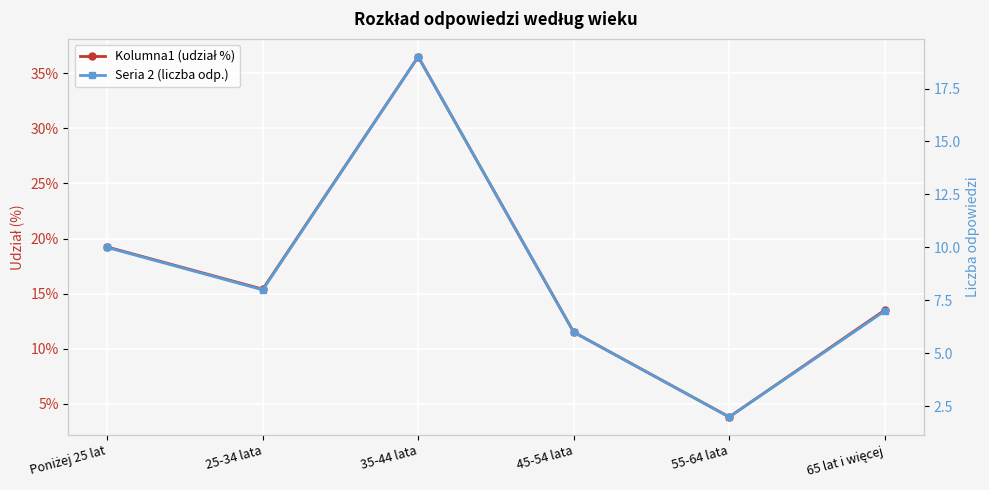

What is the total value across all series at 65 lat i więcej?

7.1